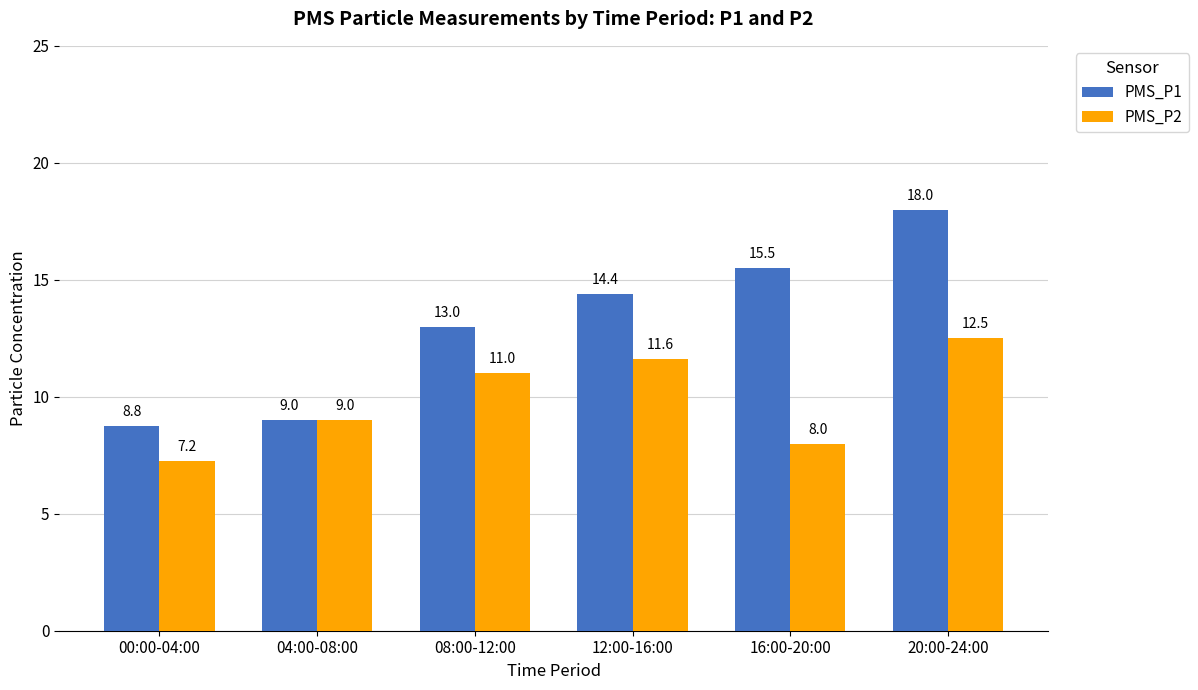

Is it true that PMS_P2 equals 4.9 at 00:00-04:00?

False